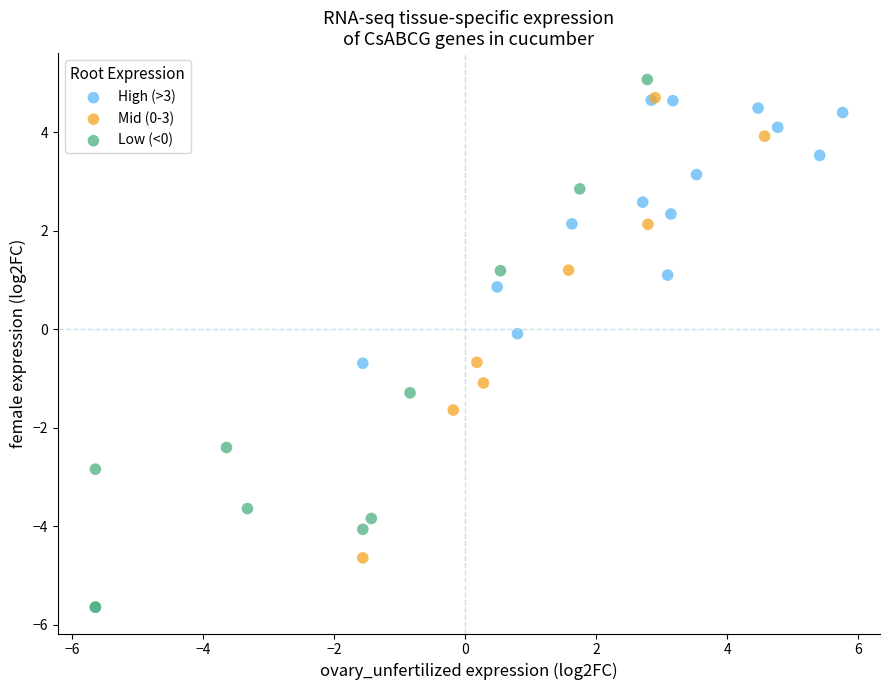

Which series reaches the minimum Y coordinate?

Low (<0)